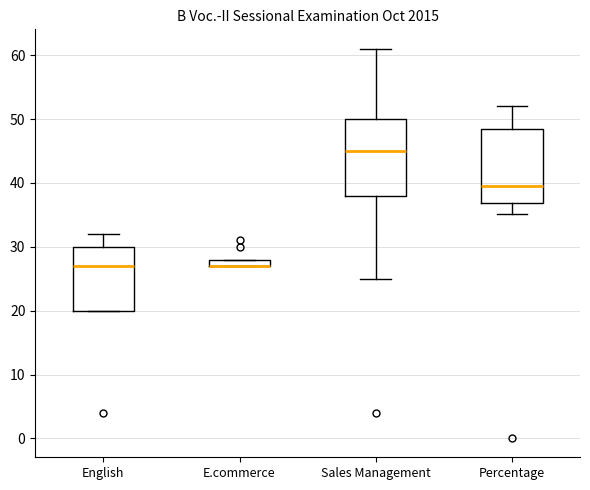

Where is the upper edge of the box for E.commerce on the y-axis? The values are not printed on the chart, so give them approximately, as read against the axis.

28